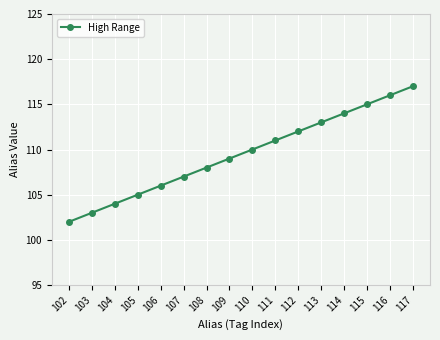

What is the value of the 3rd point from the left?

104